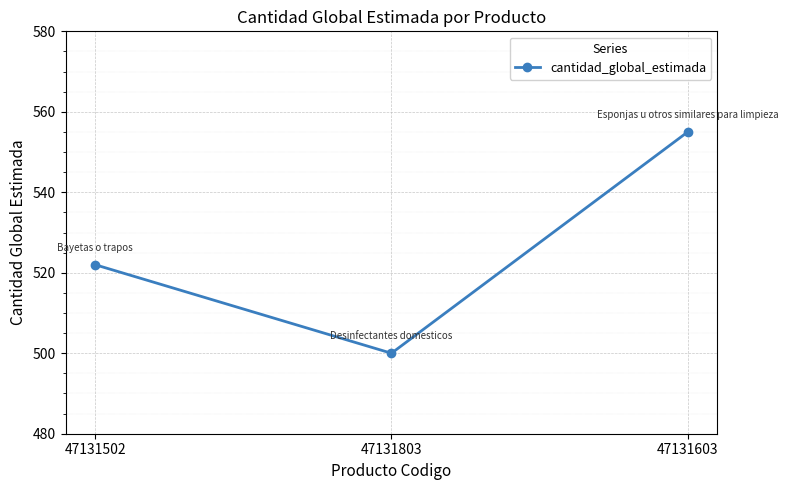

Approximately how many times larger is the value at 47131502 compared to 47131803?

1.0